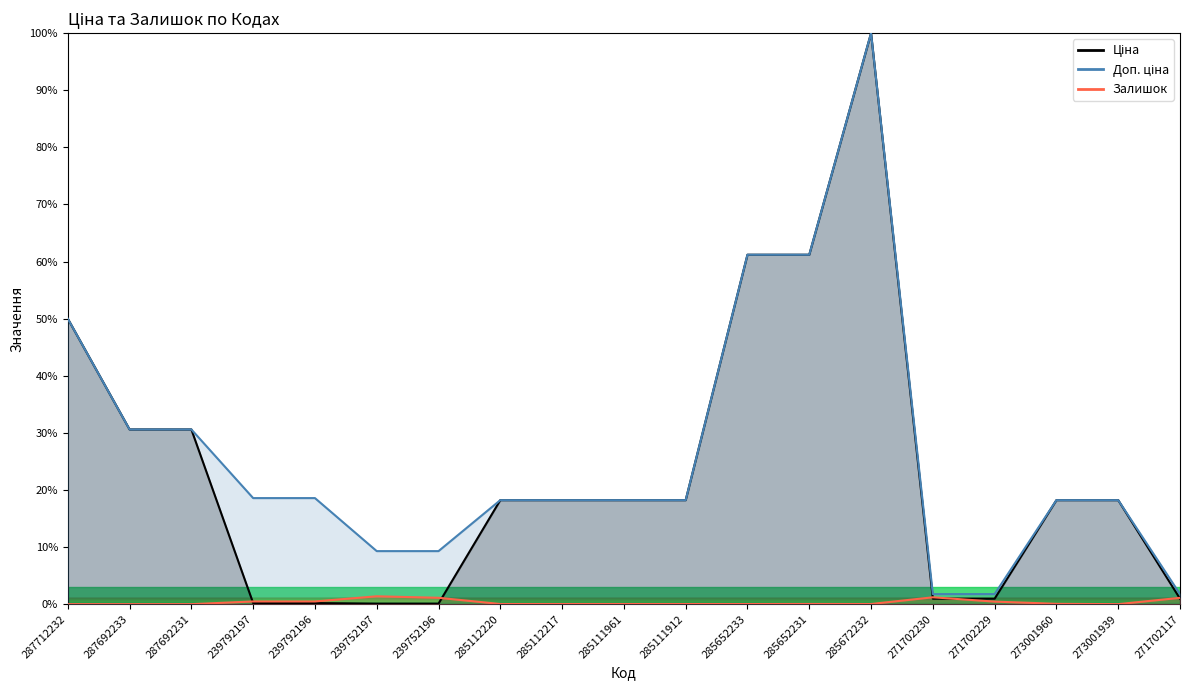

Reading left to right, list all the values displayed in this chart.

Ціна: 287712232=50.0	287692233=30.6	287692231=30.6	239792197=0.2	239792196=0.2	239752197=0.1	239752196=0.1	285112220=18.2	285112217=18.2	285111961=18.2	285111912=18.2	285652233=61.2	285652231=61.2	285672232=100.0	271702230=1.0	271702229=1.0	273001960=18.2	273001939=18.2	271702117=1.0
Доп. ціна: 287712232=50.0	287692233=30.6	287692231=30.6	239792197=18.6	239792196=18.6	239752197=9.3	239752196=9.3	285112220=18.2	285112217=18.2	285111961=18.2	285111912=18.2	285652233=61.2	285652231=61.2	285672232=100.0	271702230=1.8	271702229=1.8	273001960=18.2	273001939=18.2	271702117=1.8
Залишок: 287712232=0.0	287692233=0.0	287692231=0.0	239792197=0.5	239792196=0.5	239752197=1.4	239752196=1.1	285112220=0.0	285112217=0.0	285111961=0.0	285111912=0.0	285652233=0.0	285652231=0.0	285672232=0.0	271702230=1.2	271702229=0.4	273001960=0.1	273001939=0.0	271702117=1.1